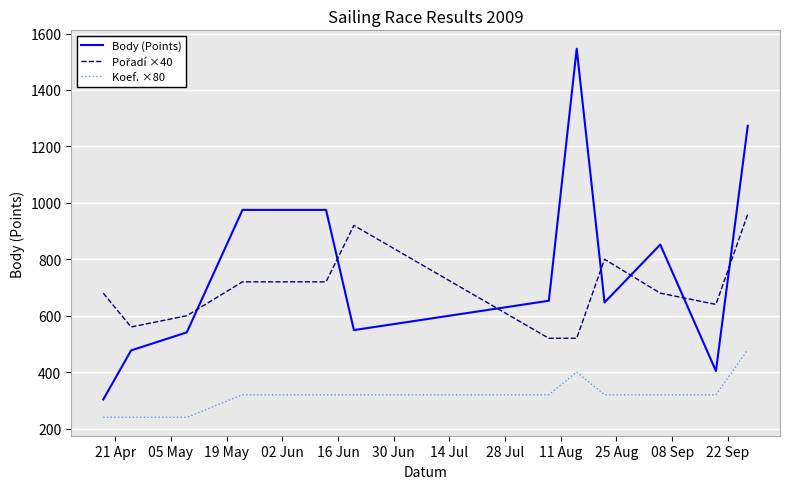

True or false: Koef. ×80 and Body (Points) intersect in this chart.

False